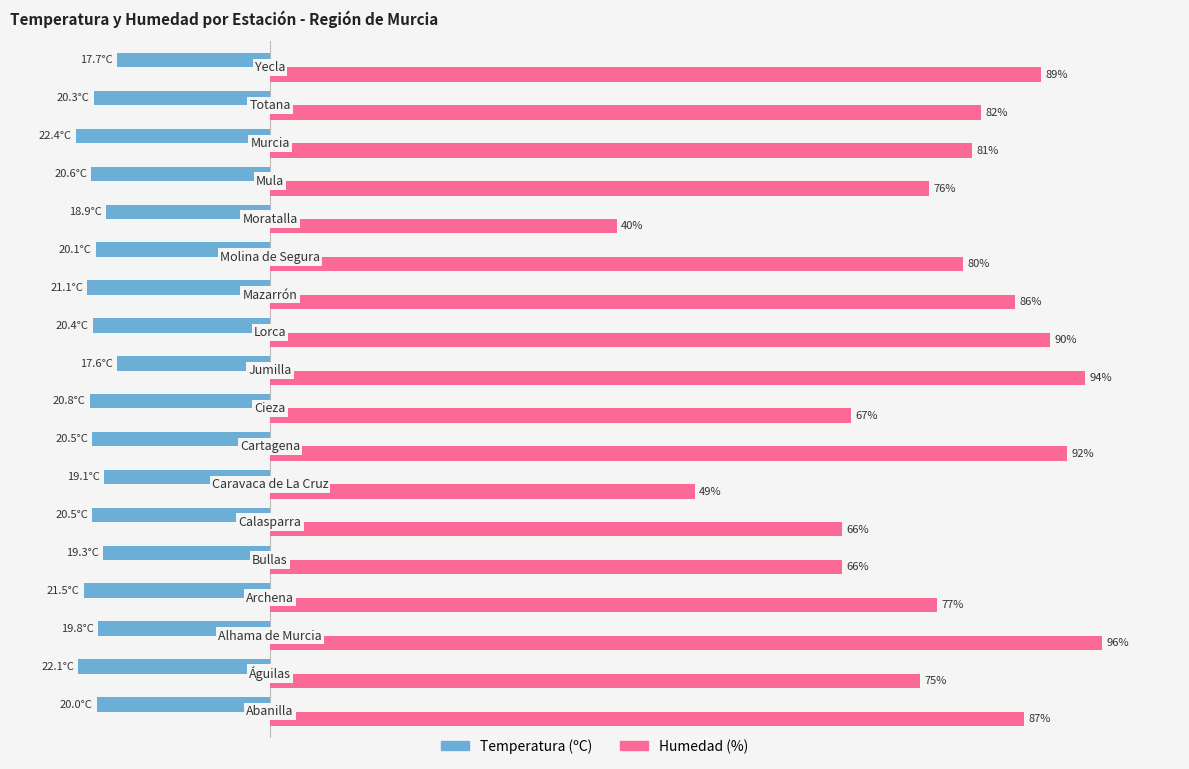

Which series has the largest total across all categories?

Humedad (%)